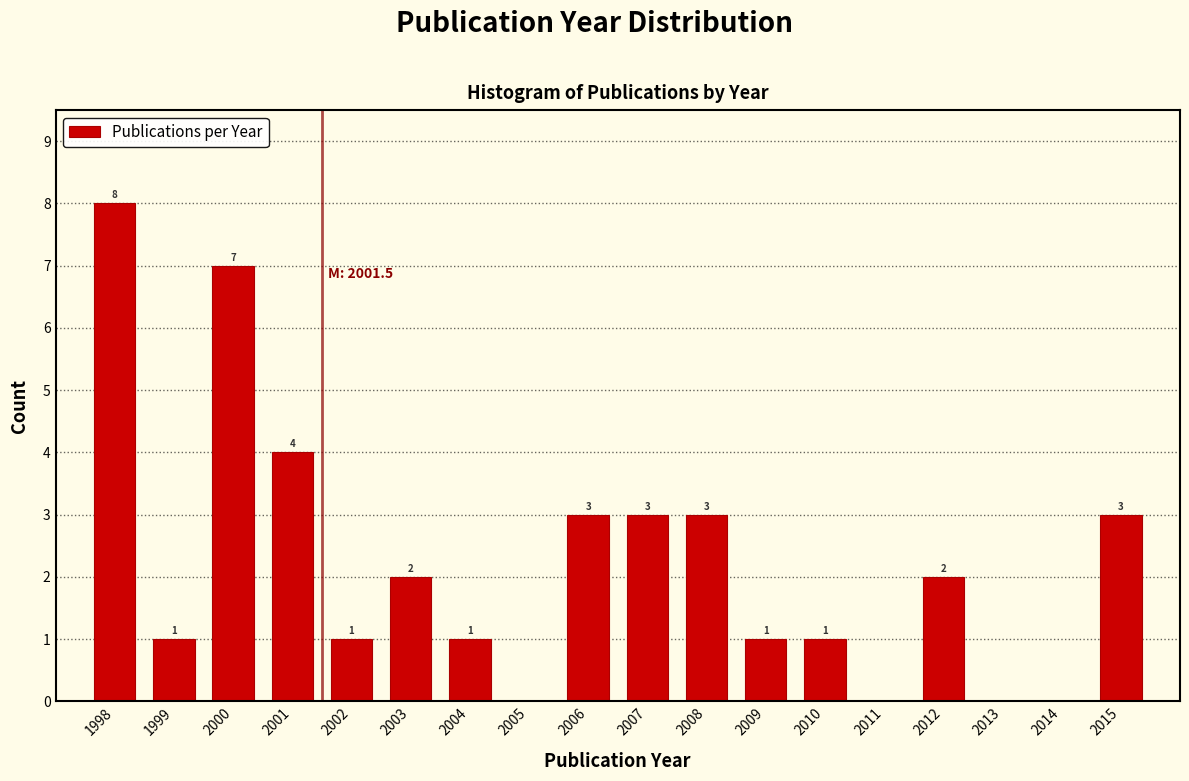

Reading left to right, what are all the values shown in this chart?

1998=8	1999=1	2000=7	2001=4	2002=1	2003=2	2004=1	2005=0	2006=3	2007=3	2008=3	2009=1	2010=1	2011=0	2012=2	2013=0	2014=0	2015=3